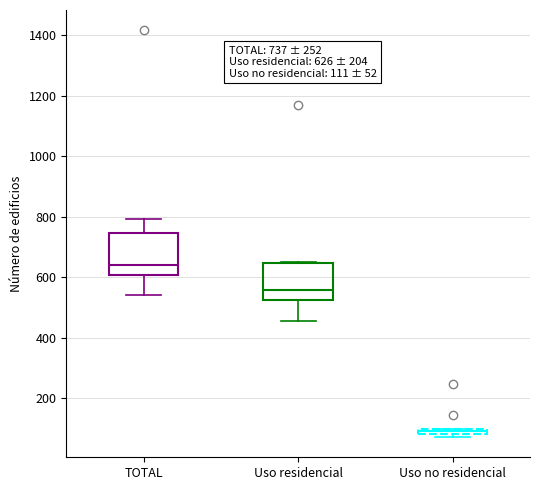

Which box's median line is the highest?

TOTAL